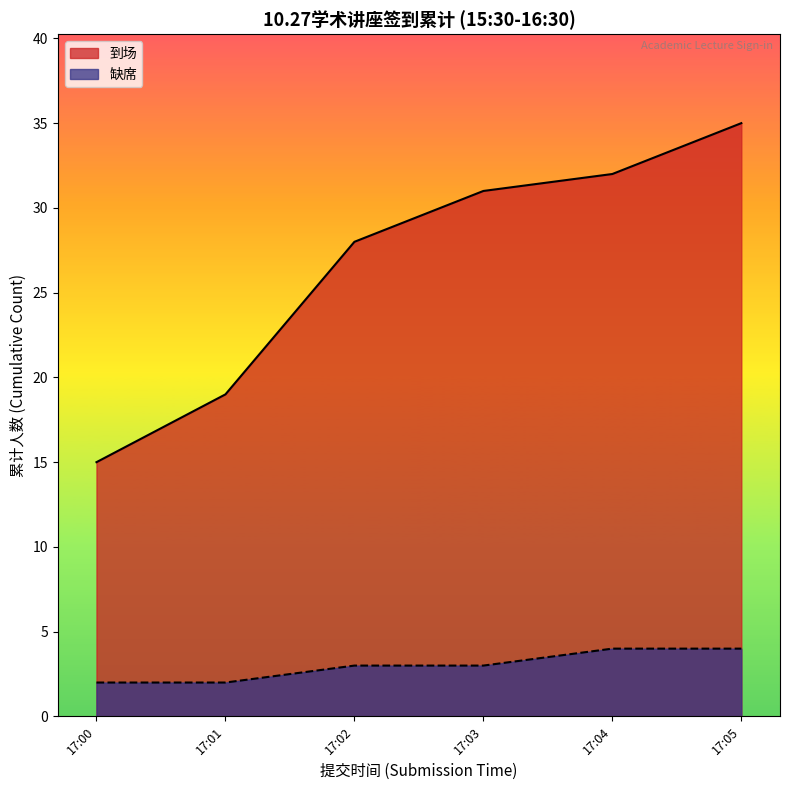

Is it true that 缺席 equals 1 at 17:02?

False